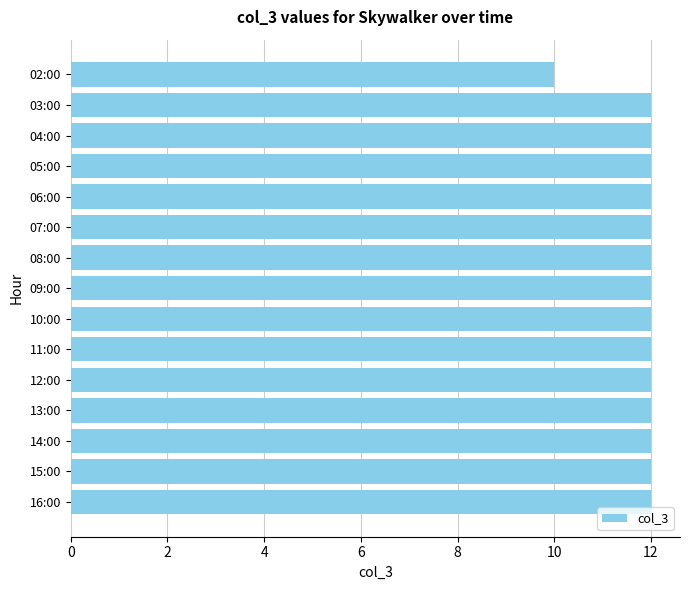

What is the sum of all values?

178